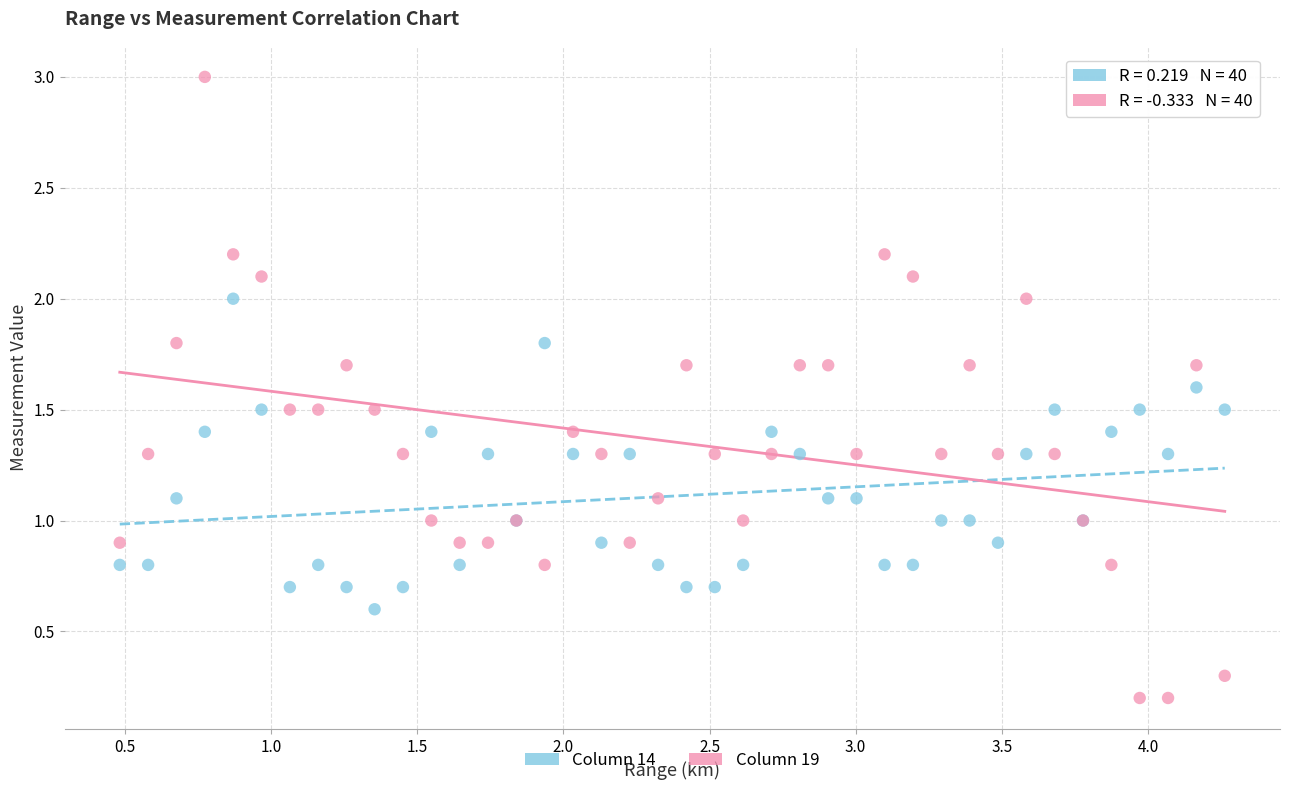

Which series contains the lowest Y value?

Column 19